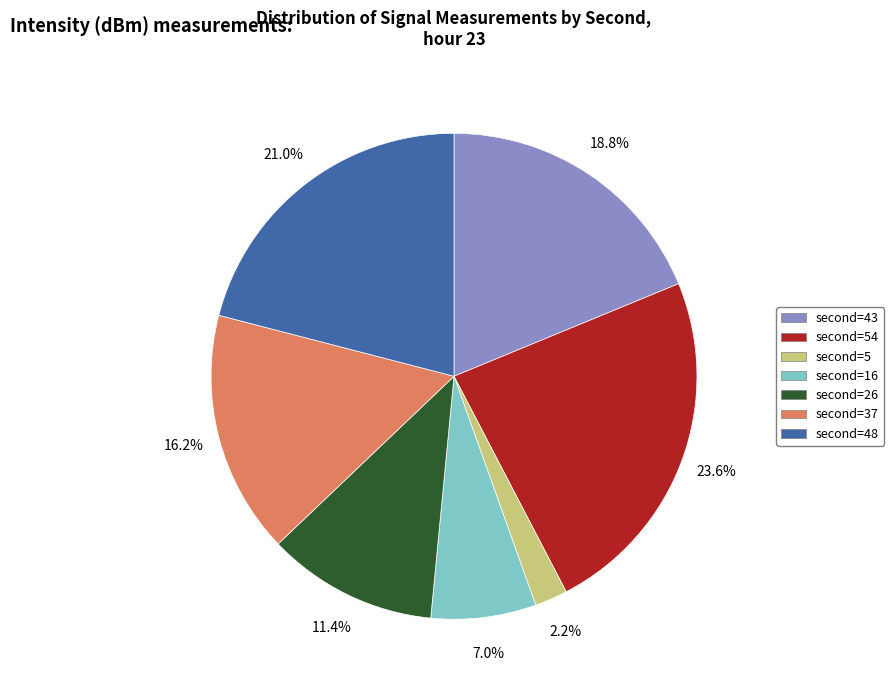

How many segments does this pie chart have?

7